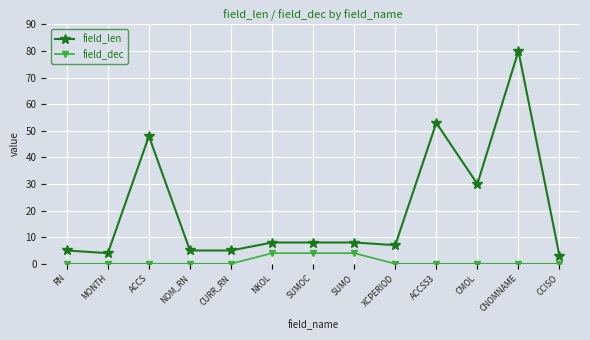

Reading left to right, list all the values displayed in this chart.

field_len: 5	4	48	5	5	8	8	8	7	53	30	80	3
field_dec: 0	0	0	0	0	4	4	4	0	0	0	0	0